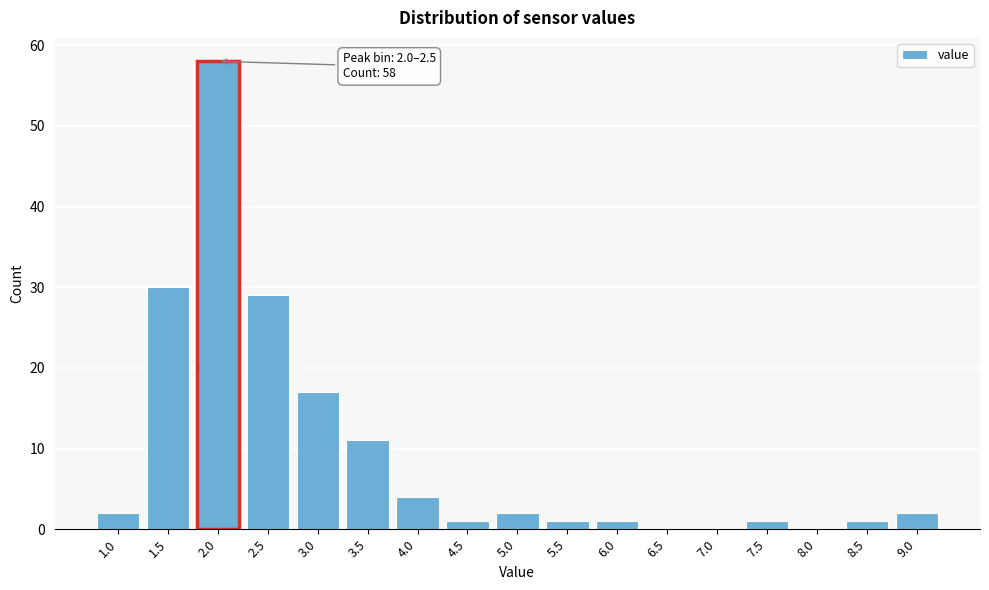

Reading right to left, transcribe all the data shown in this chart.

9.0=2	8.5=1	8.0=0	7.5=1	7.0=0	6.5=0	6.0=1	5.5=1	5.0=2	4.5=1	4.0=4	3.5=11	3.0=17	2.5=29	2.0=58	1.5=30	1.0=2